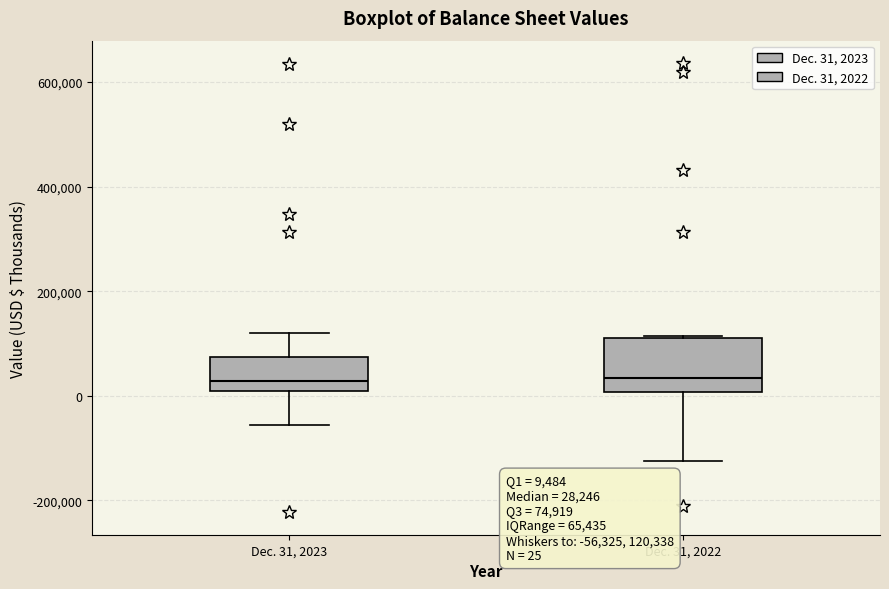

Which box is the tallest, from its lower edge to its upper edge?

Dec. 31, 2022